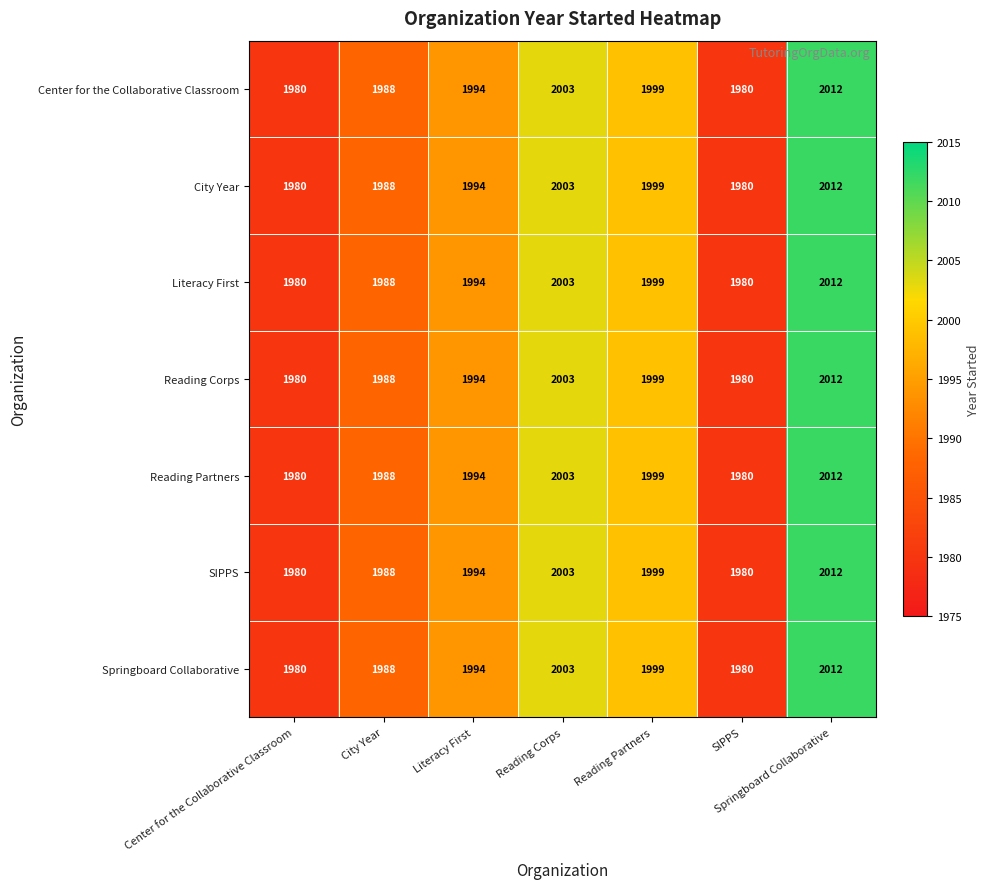

At how many categories does at least one series exceed 1989?

4